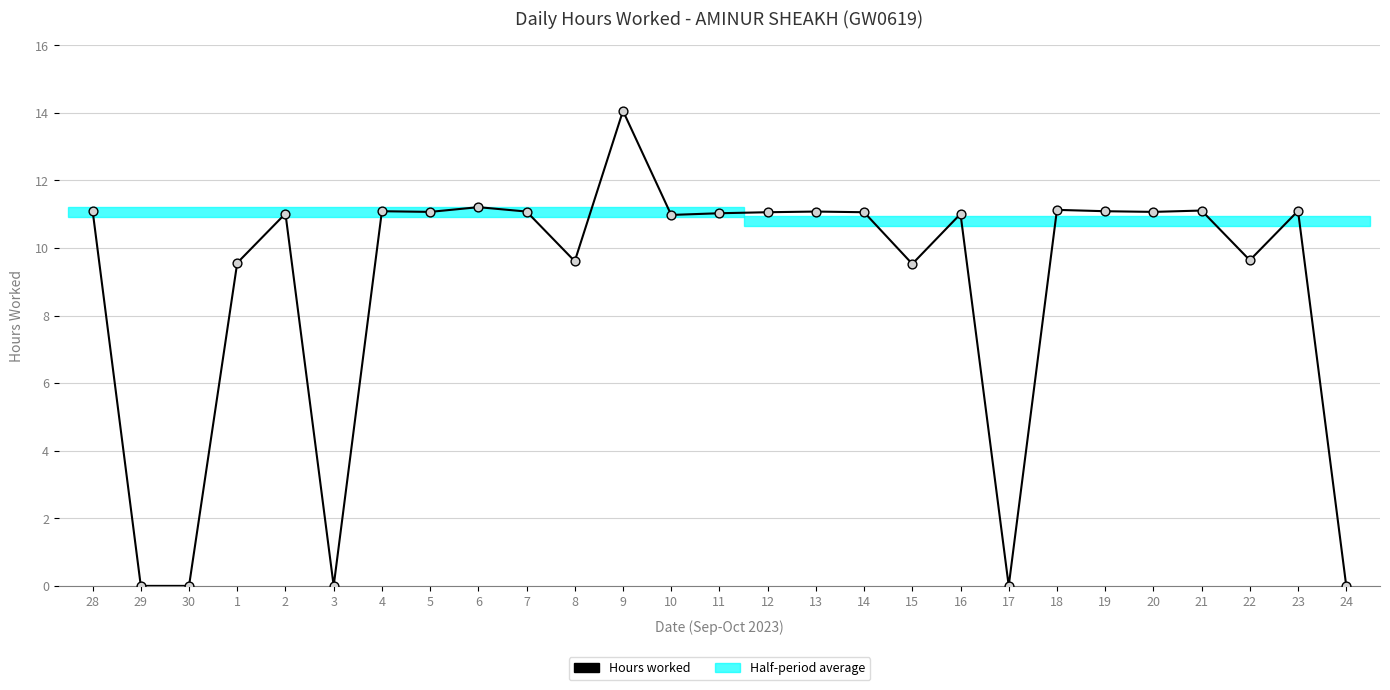

What is the change in value from 5 to 15?

-1.5